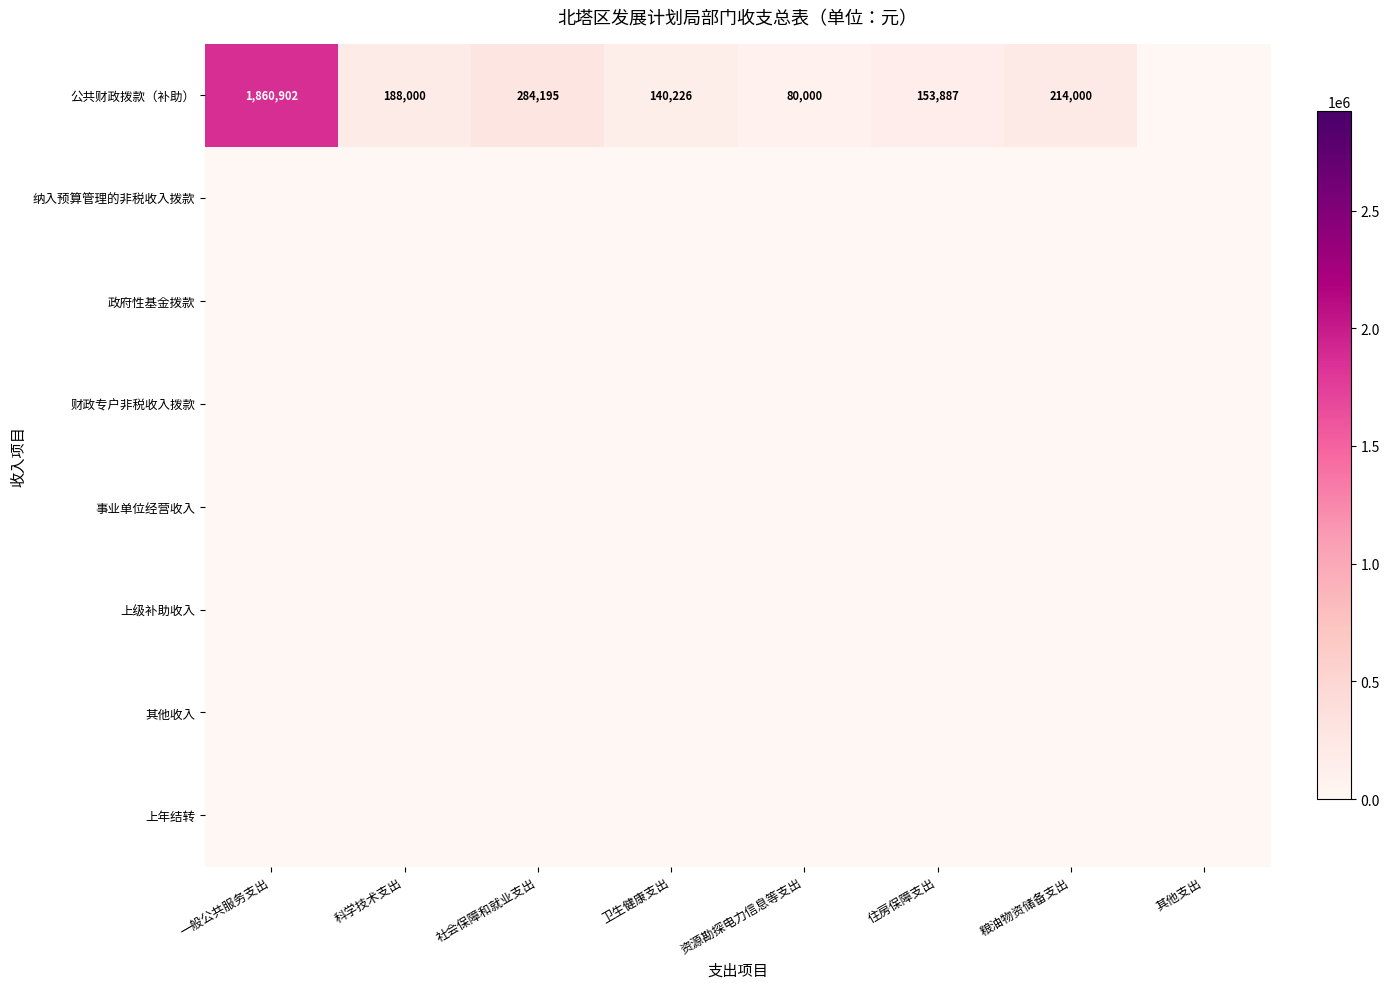

What is the spread (max minus min) of values at 科学技术支出?

188000